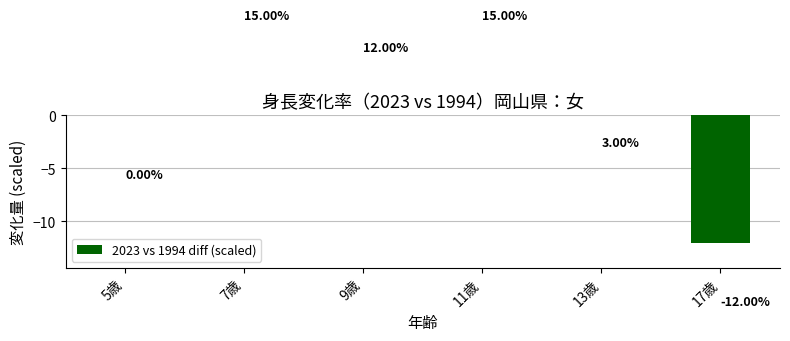

Between 9歳 and 7歳, which is larger?

7歳